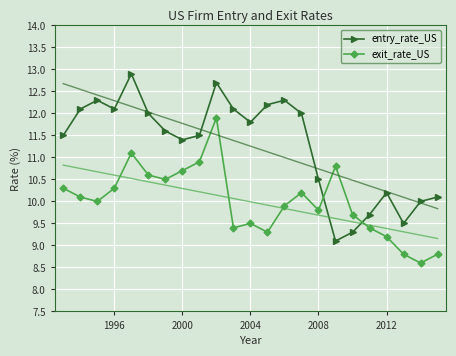

Reading right to left, list all the values displayed in this chart.

entry_rate_US: 10.1	10.0	9.5	10.2	9.7	9.3	9.1	10.5	12.0	12.3	12.2	11.8	12.1	12.7	11.5	11.4	11.6	12.0	12.9	12.1	12.3	12.1	11.5
exit_rate_US: 8.8	8.6	8.8	9.2	9.4	9.7	10.8	9.8	10.2	9.9	9.3	9.5	9.4	11.9	10.9	10.7	10.5	10.6	11.1	10.3	10.0	10.1	10.3